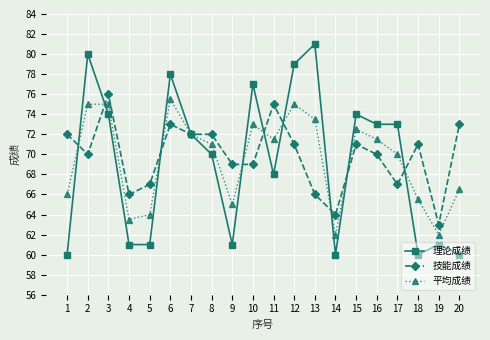

Is this an area chart (filled region under the line)?

No